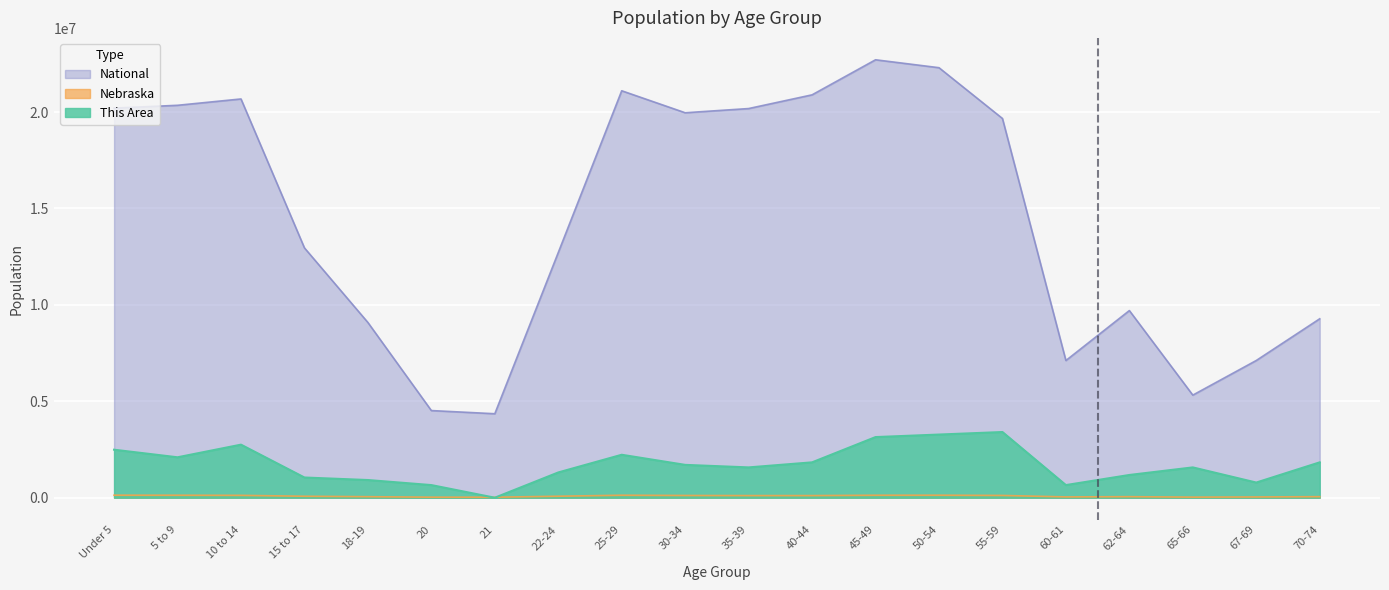

Which category has the lowest value in the National series?

21